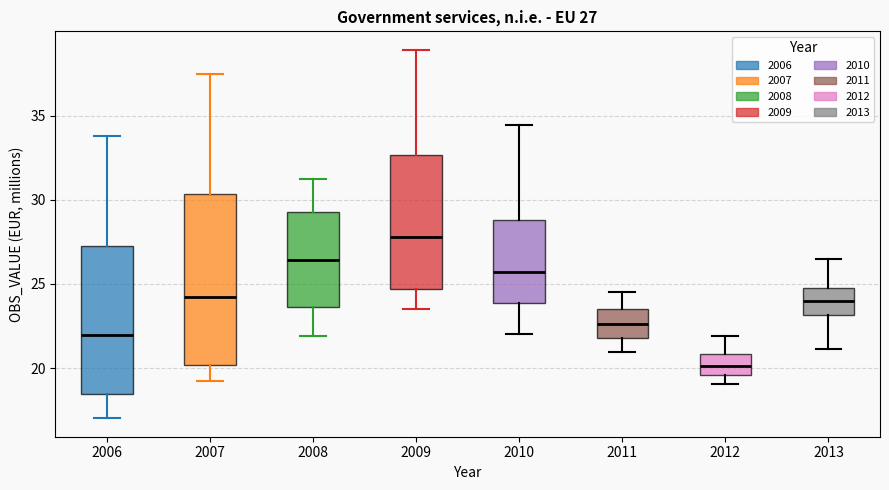

Which box's median line is the lowest?

2012